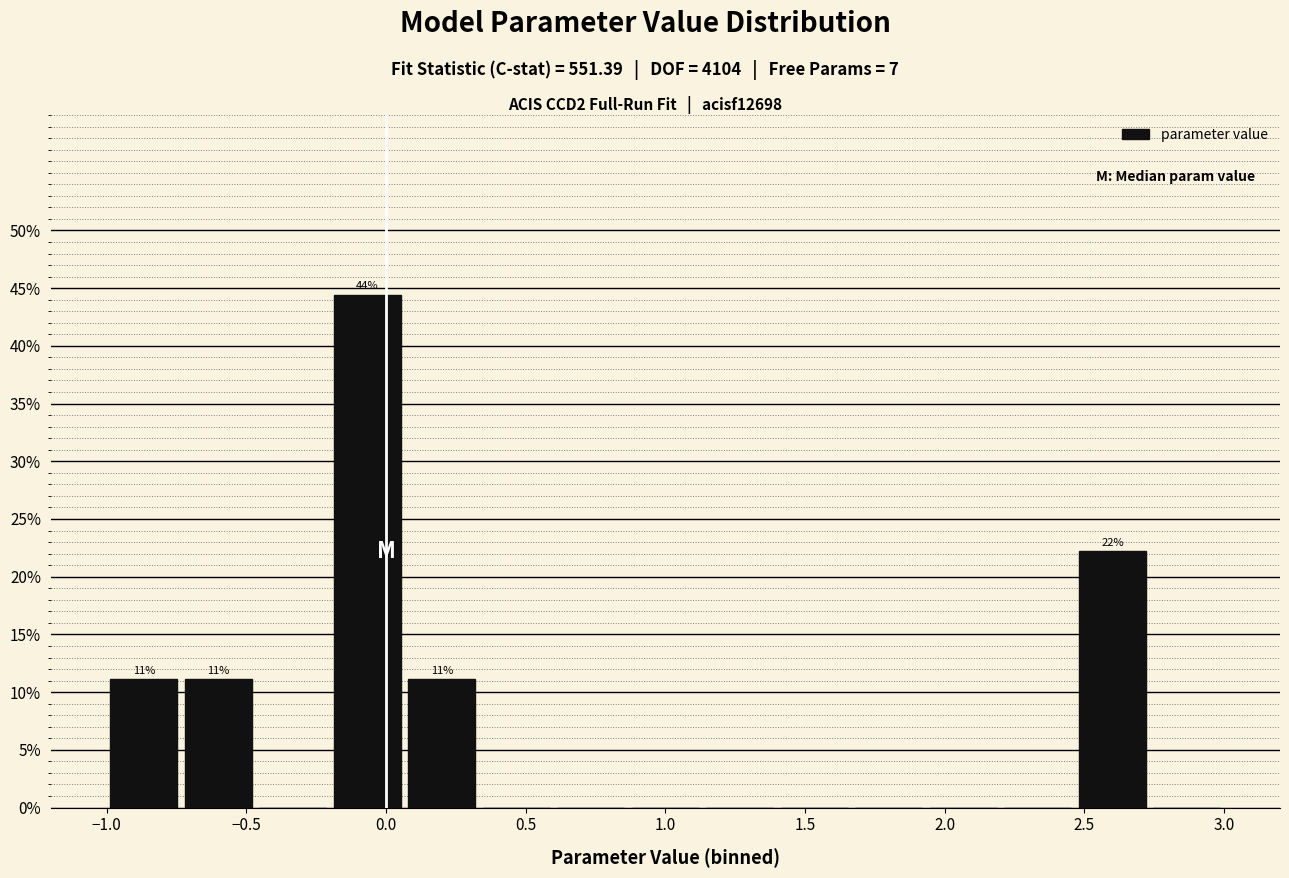

Which range on the x-axis has the tallest bar?

-0.20 to 0.05